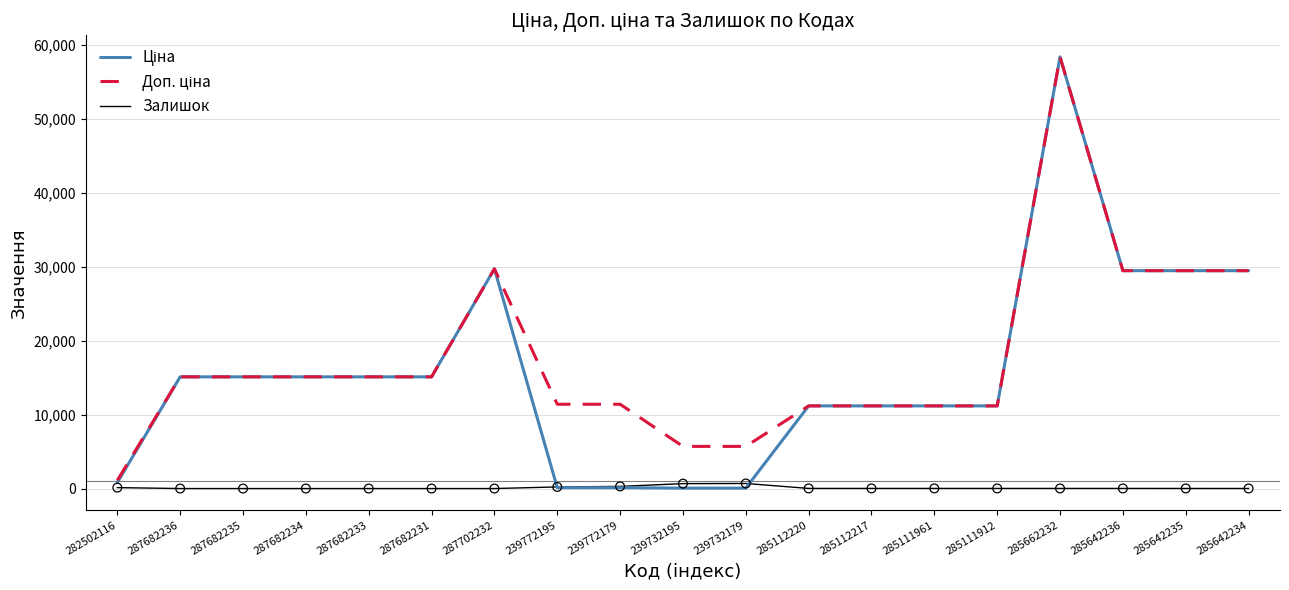

At which category is the sum across all series the highest?

285662232